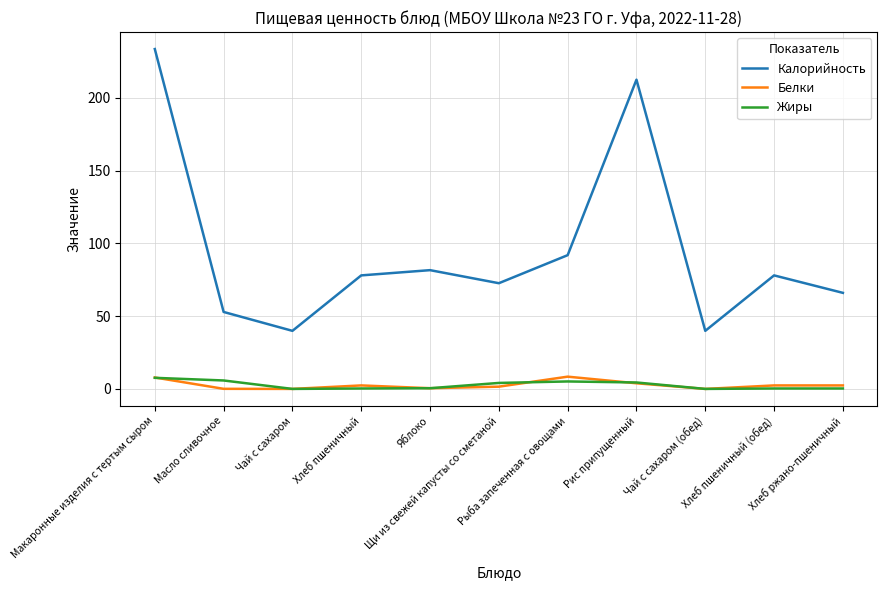

Rank the series at Хлеб ржано-пшеничный from highest to lowest value.

Калорийность, Белки, Жиры